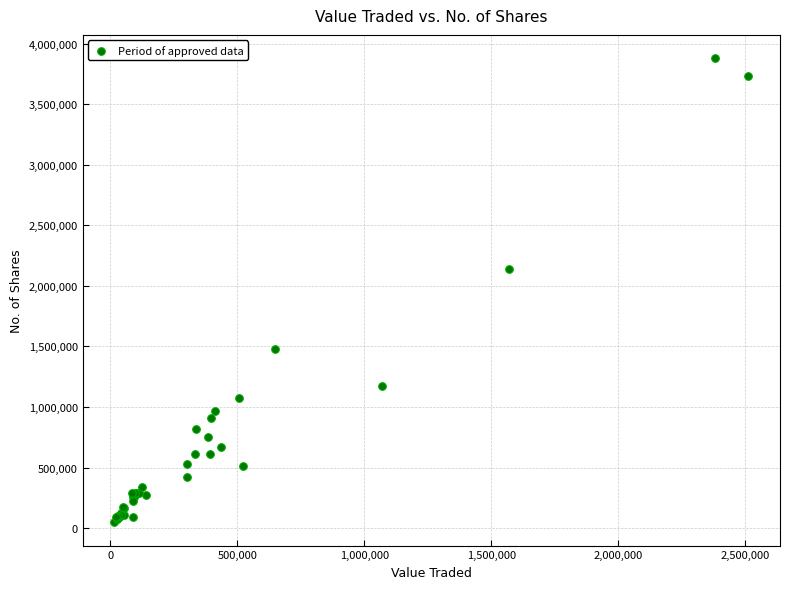

What Y value in the scatter plot is closest to 1964065?

2138491